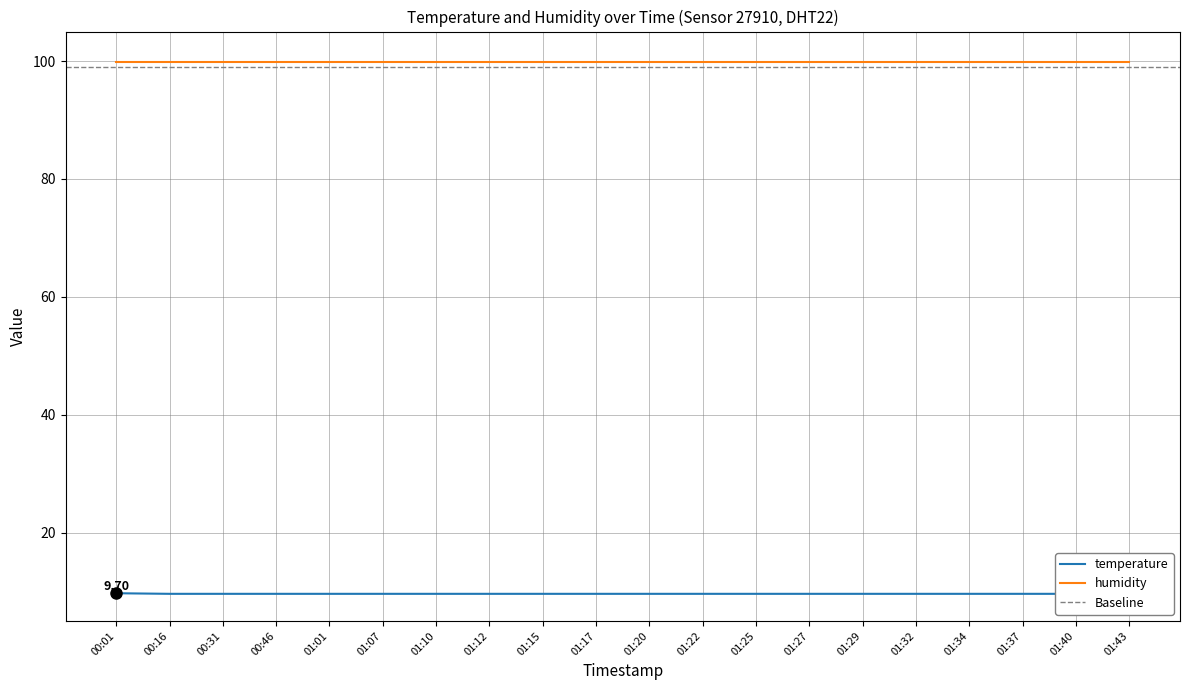

Count the values in the range 9 to 10.

20